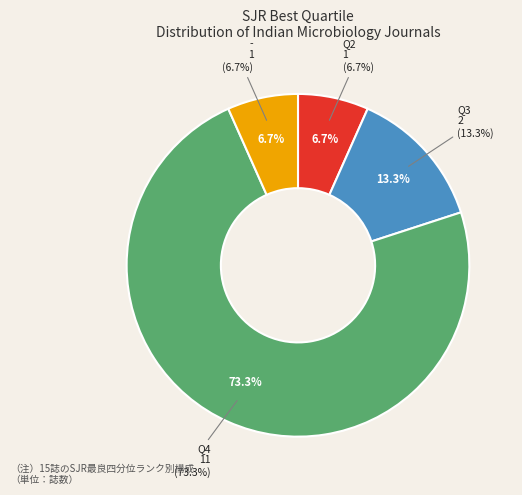

Is it true that Q4 is 65% of the pie?

False